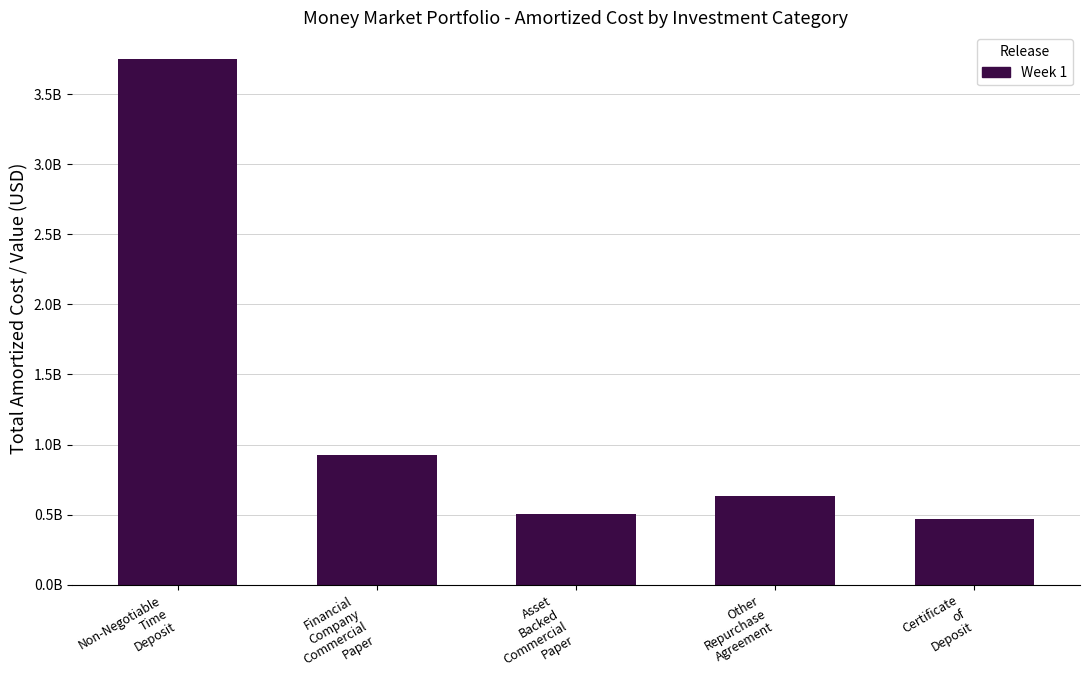

What is the label of the 5th bar from the left?

Certificate
of
Deposit